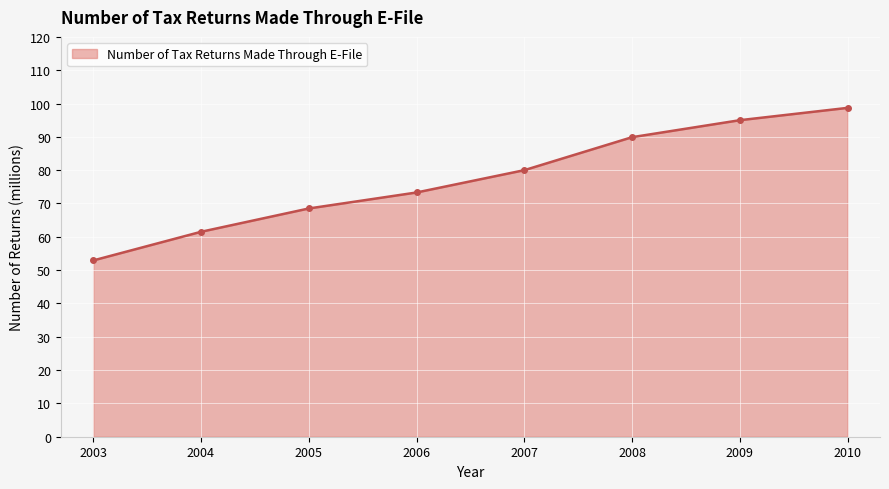

True or false: the data shows 136.8 at 2009.

False